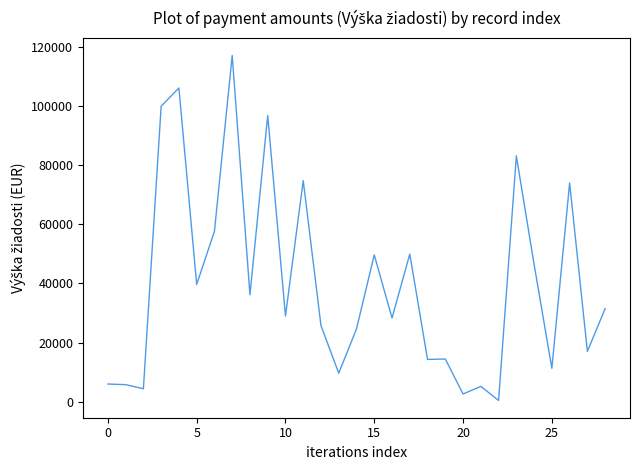

Does the chart have visible grid lines?

No